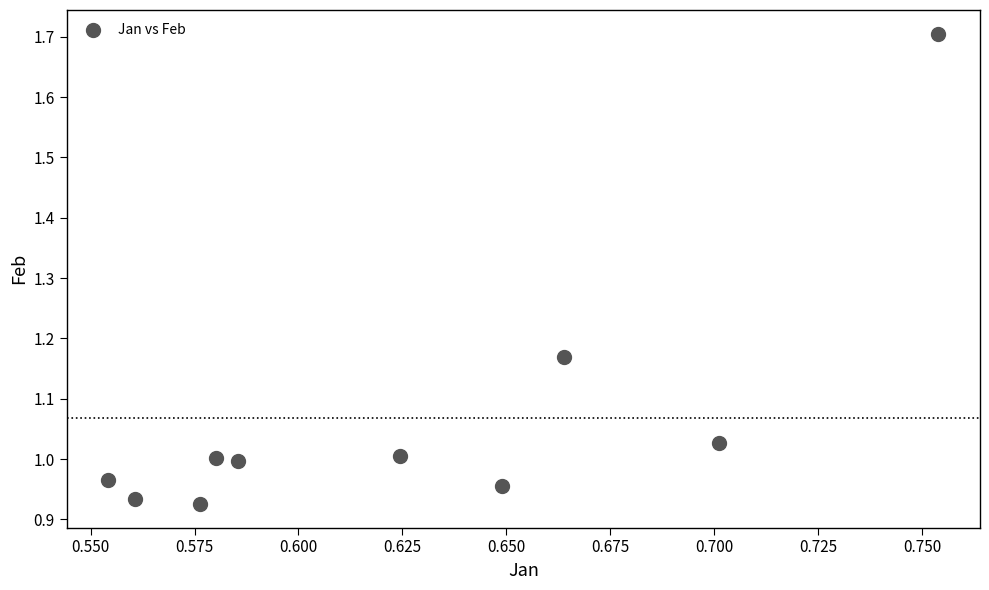

What is the average Y value?

1.1